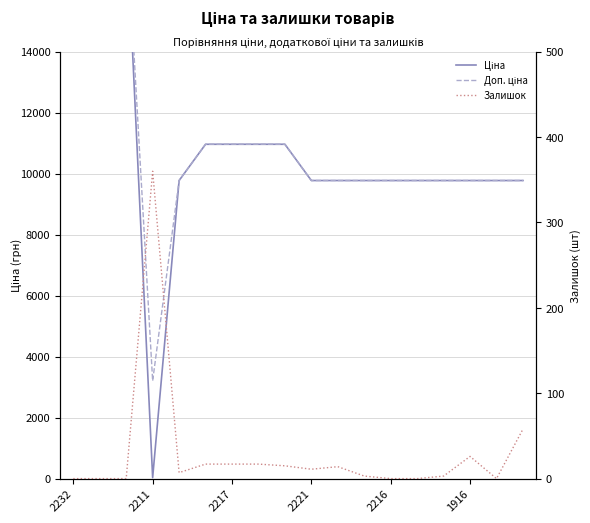

What is the difference between the maximum and minimum values in the Доп. ціна series?

26897.8